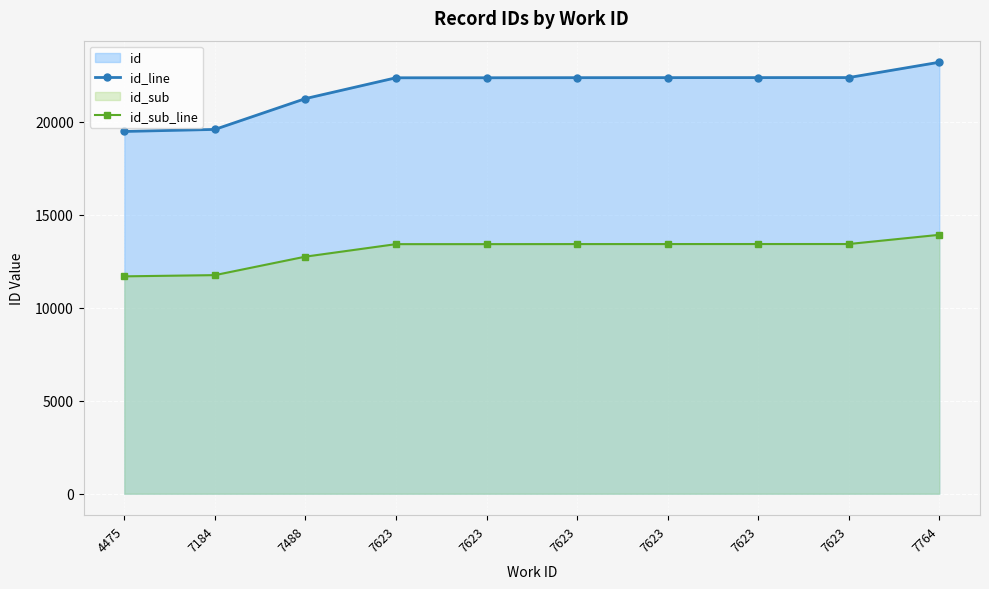

At how many categories does at least one series exceed 18569?

10